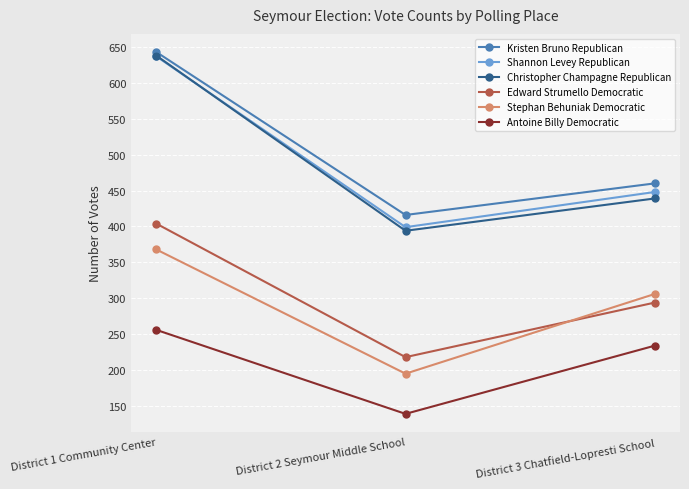

Which series has the largest range (max minus min)?

Christopher Champagne Republican